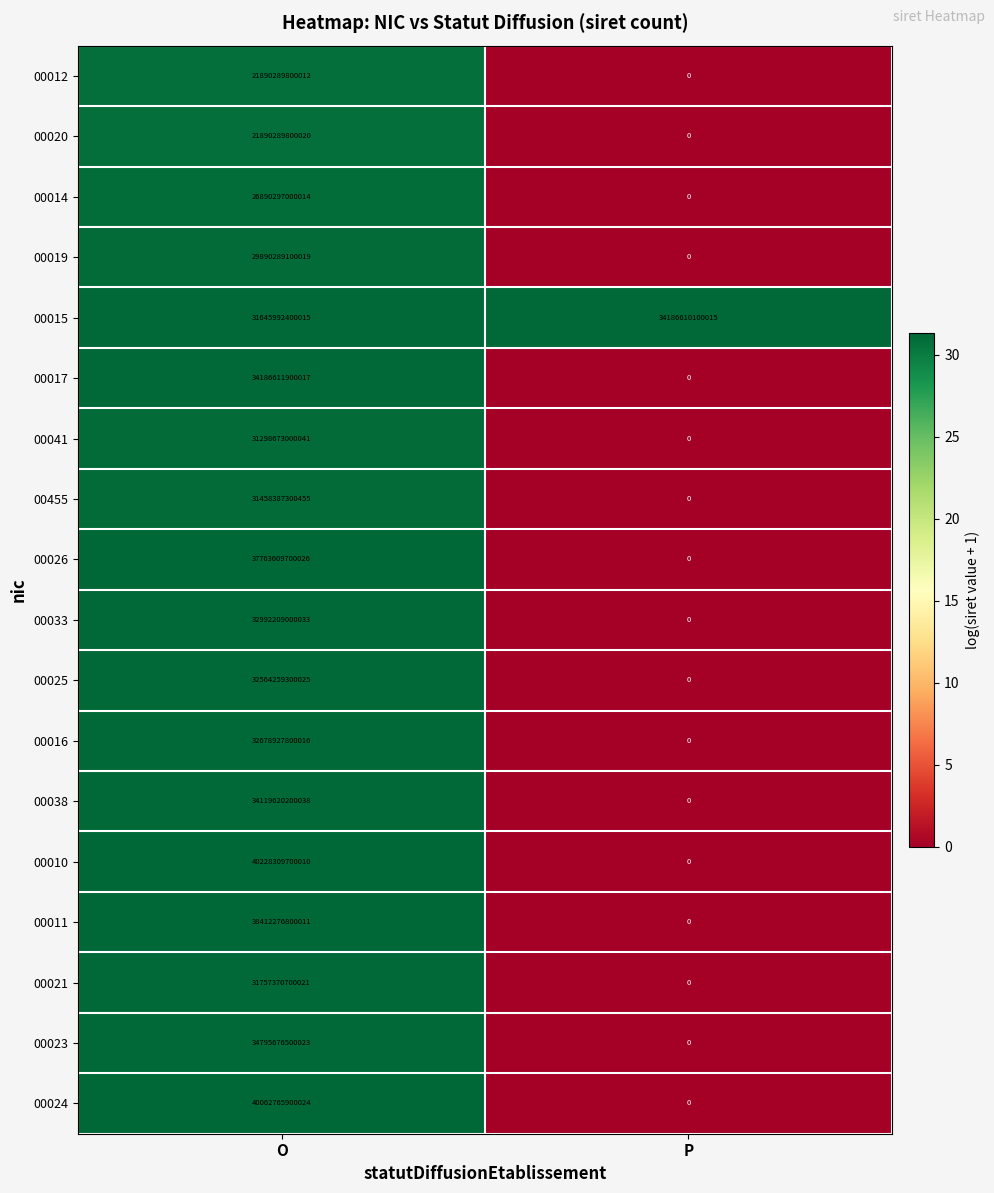

At which category is the sum across all series the highest?

O